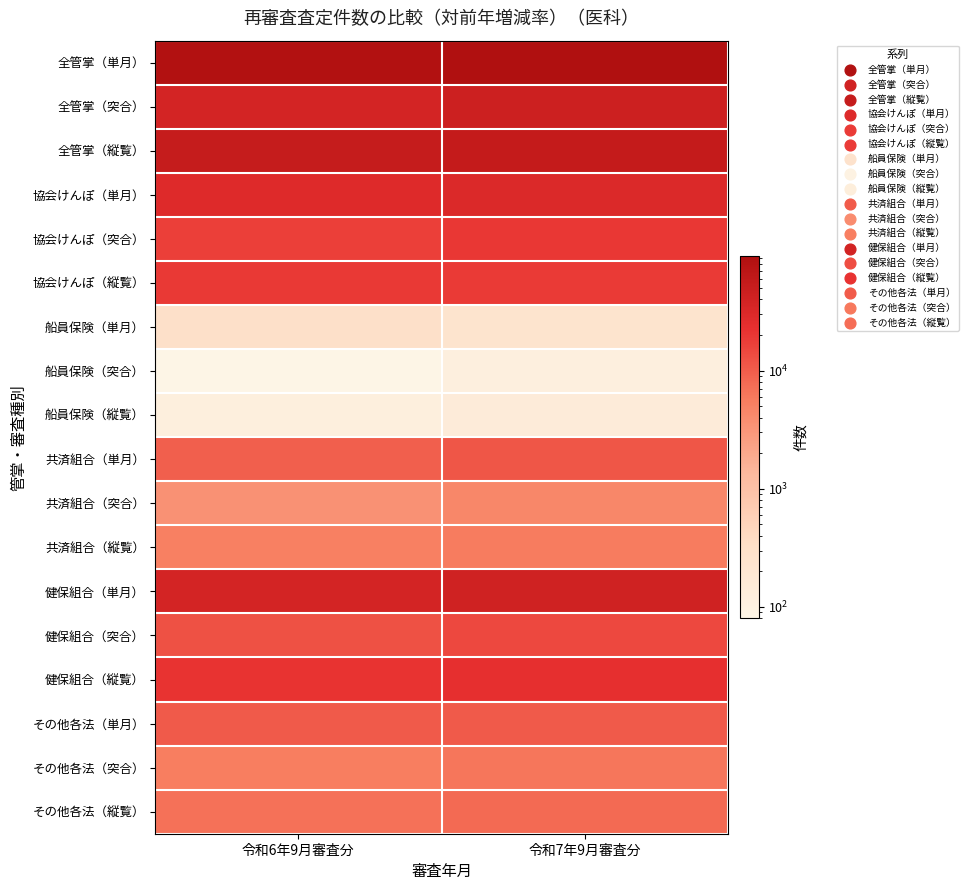

At which category does the chart reach its peak across all series?

令和7年9月審査分